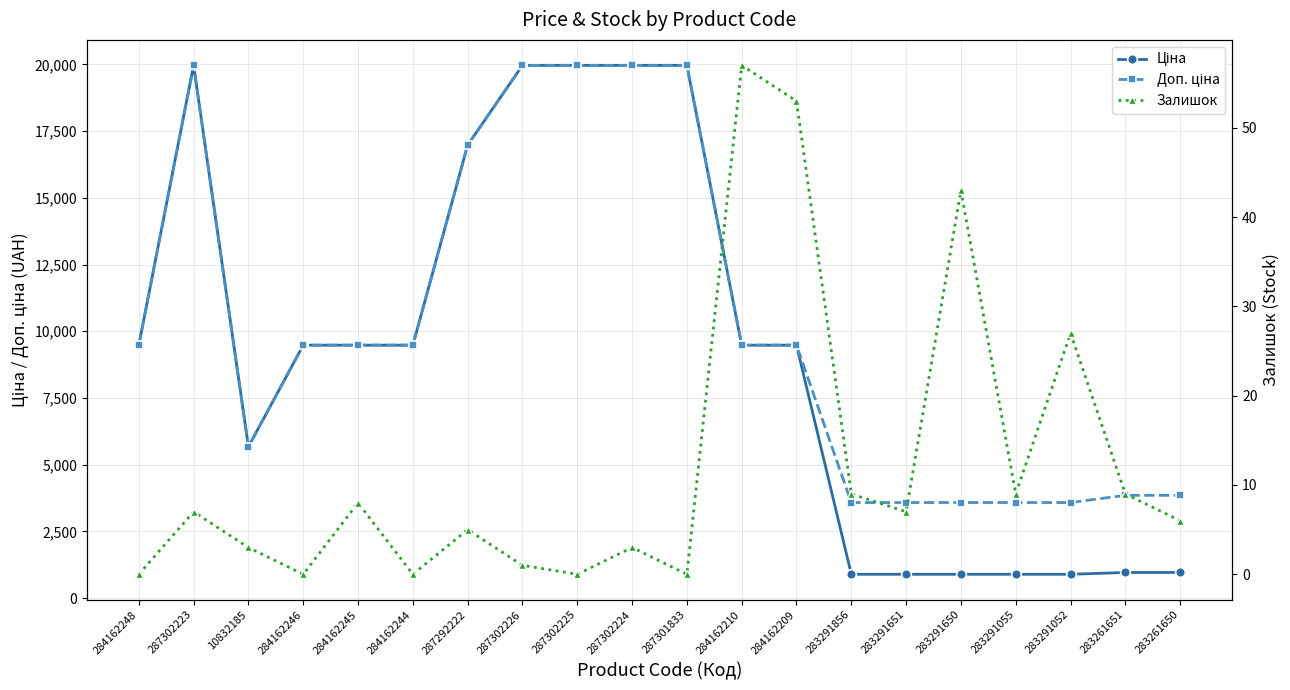

Read the Ціна value at 283291651.

895.9